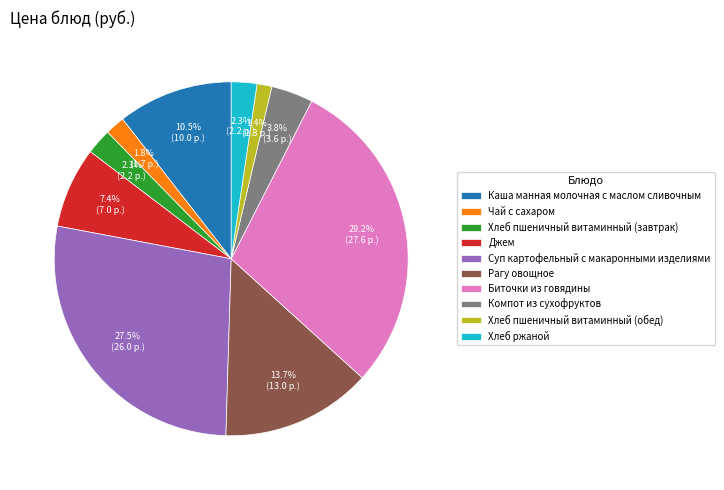

To the nearest percent, what is the difference between the largest and smallest slice percentages?

28%